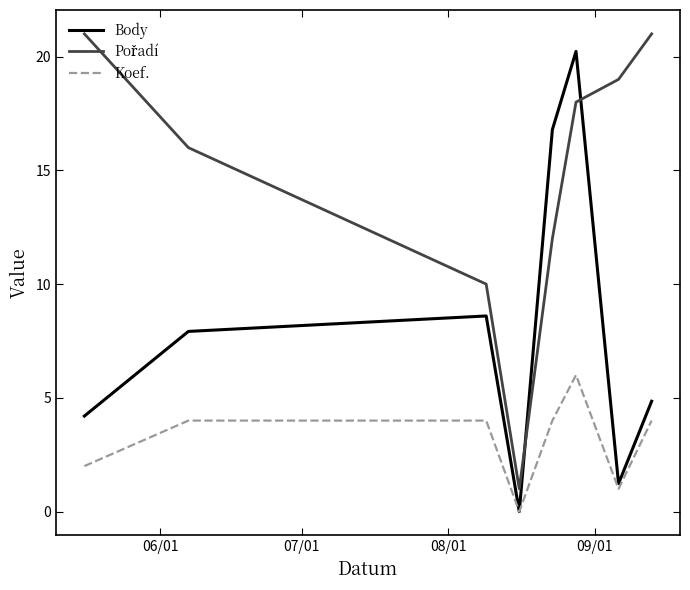

What is the maximum value for Body?

20.2